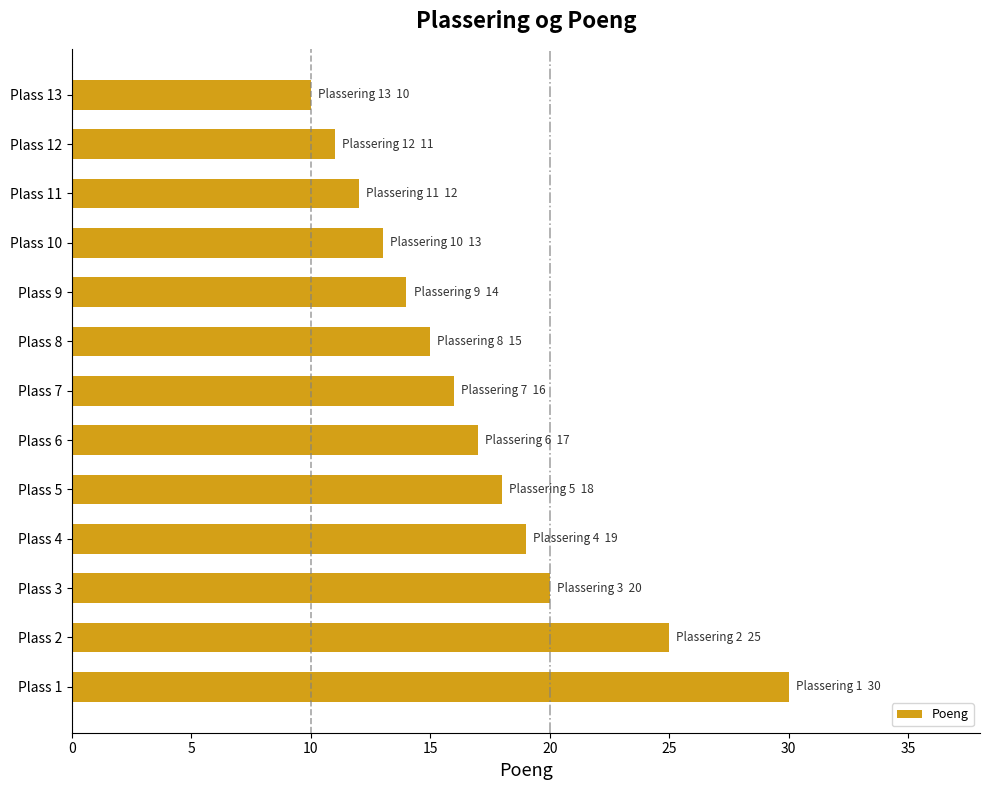

Rank the categories by value from lowest to highest.

Plass 13, Plass 12, Plass 11, Plass 10, Plass 9, Plass 8, Plass 7, Plass 6, Plass 5, Plass 4, Plass 3, Plass 2, Plass 1